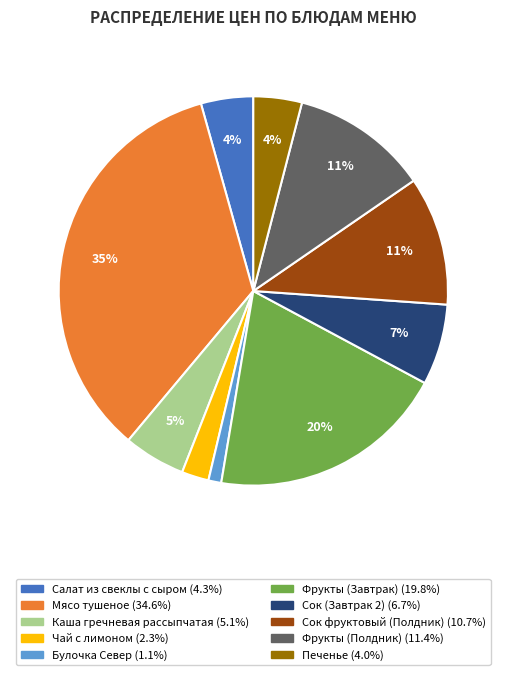

Is there any slice that represents more than half of the pie?

No